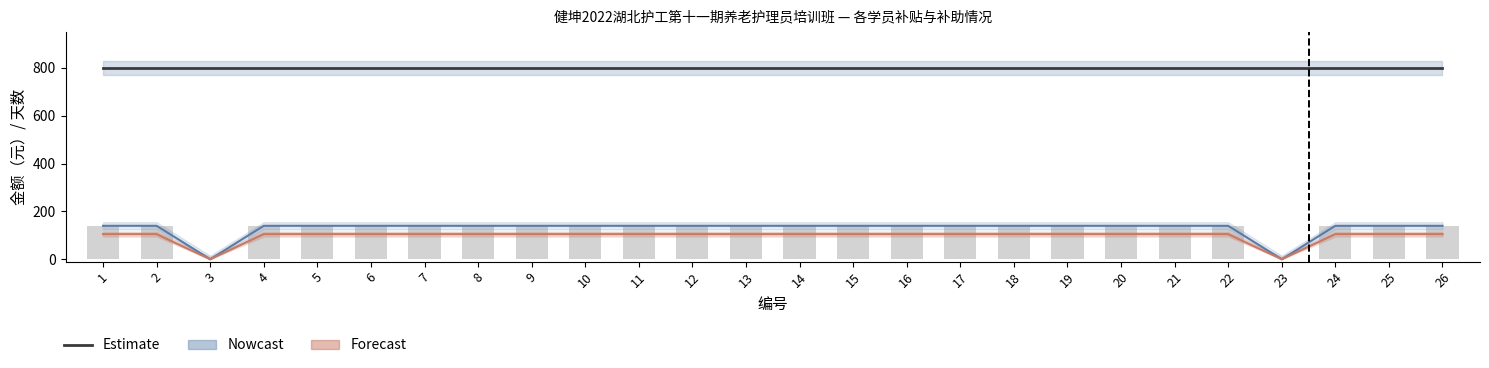

Is it true that 补助金额 equals 184 at 14?

False